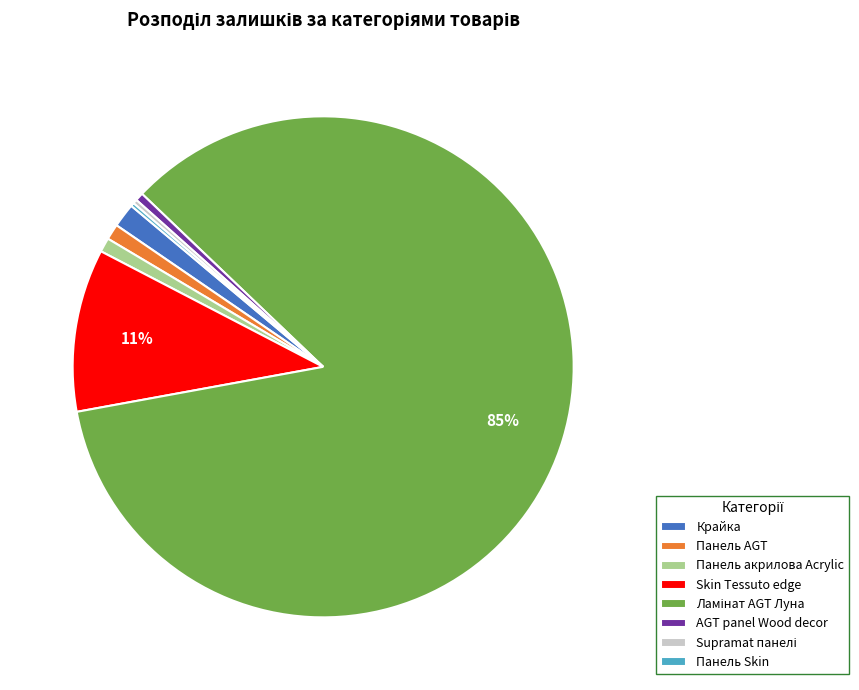

True or false: AGT panel Wood decor accounts for 15% of the total.

False